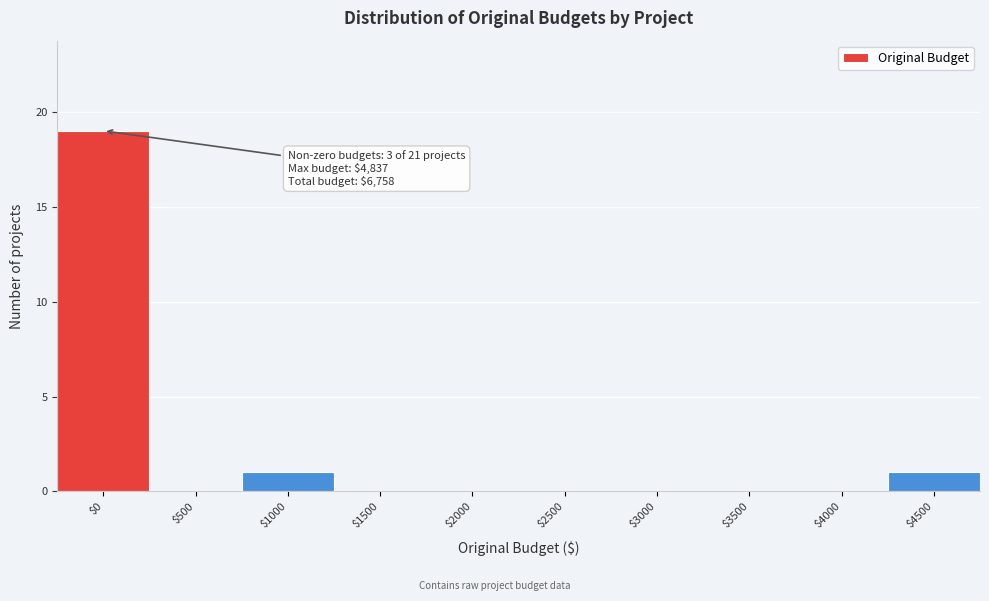

Which label corresponds to the largest value in the chart?

$0